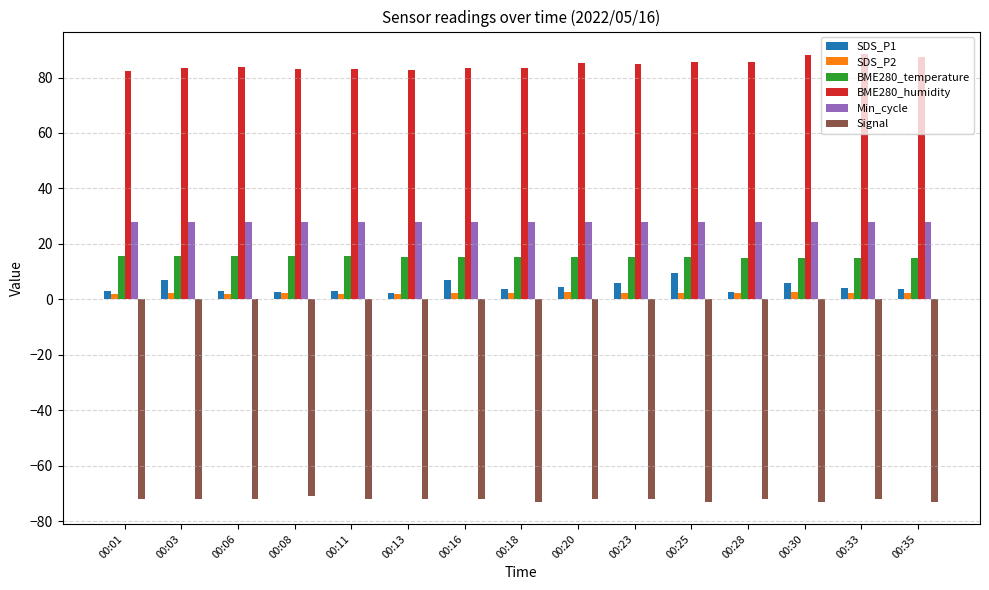

What is the minimum value shown in the chart?

-73.0